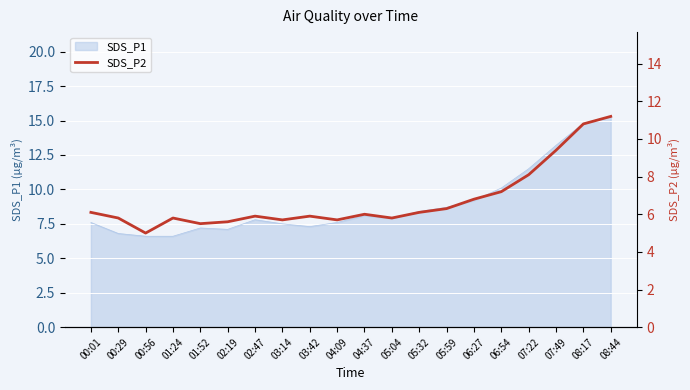

How many interior local valleys (lower than both neighbors) does the data have?

5